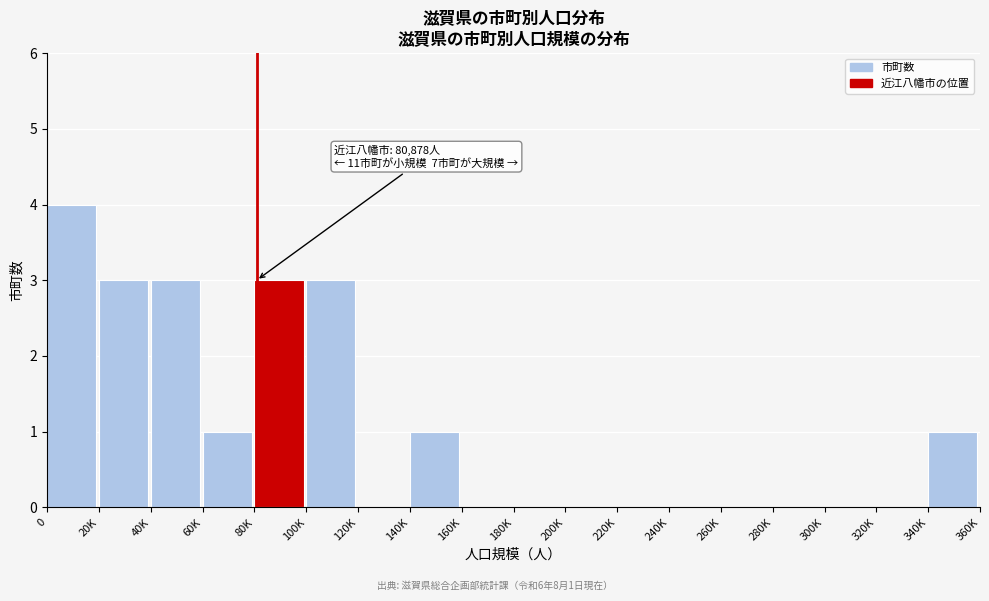

Reading left to right, transcribe all the data shown in this chart.

0=4	20K=3	40K=3	60K=1	80K=3	100K=3	120K=0	140K=1	160K=0	180K=0	200K=0	220K=0	240K=0	260K=0	280K=0	300K=0	320K=0	340K=1